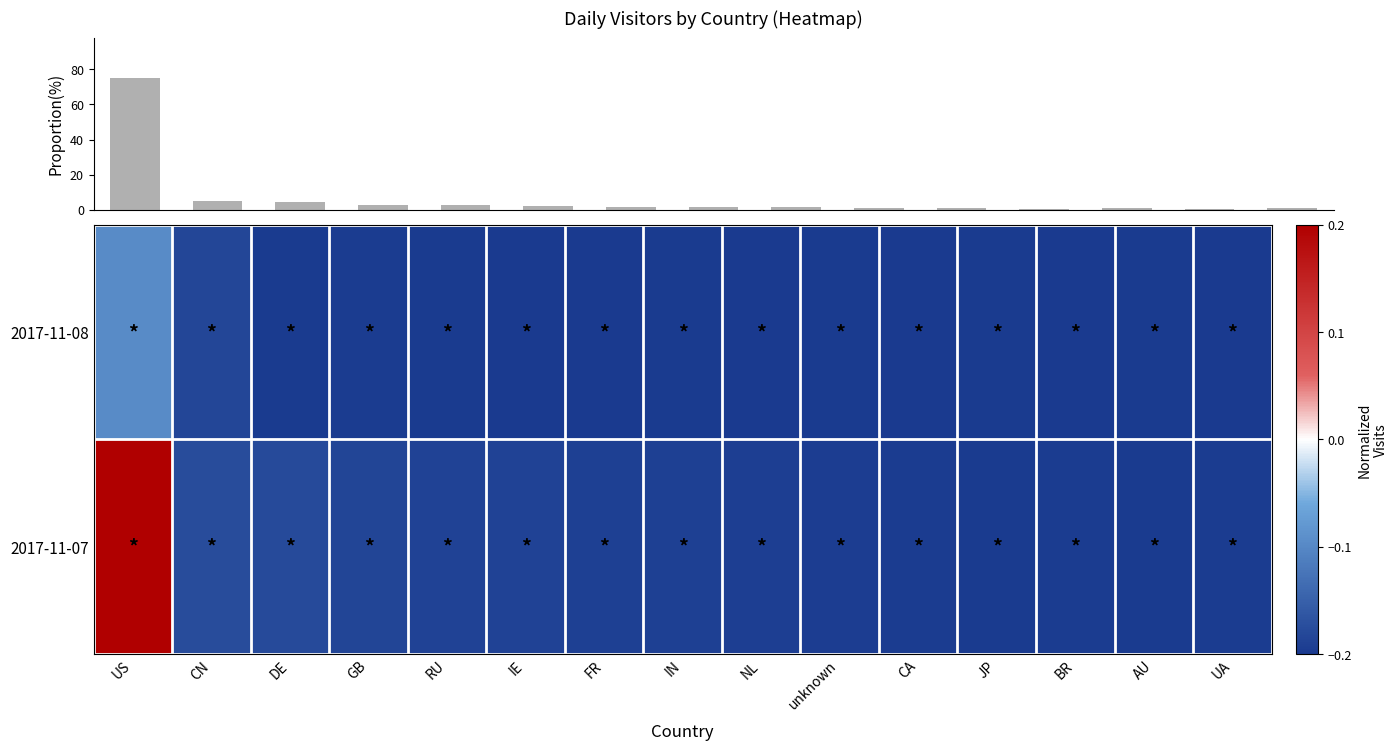

At how many categories does at least one series exceed 15?

1